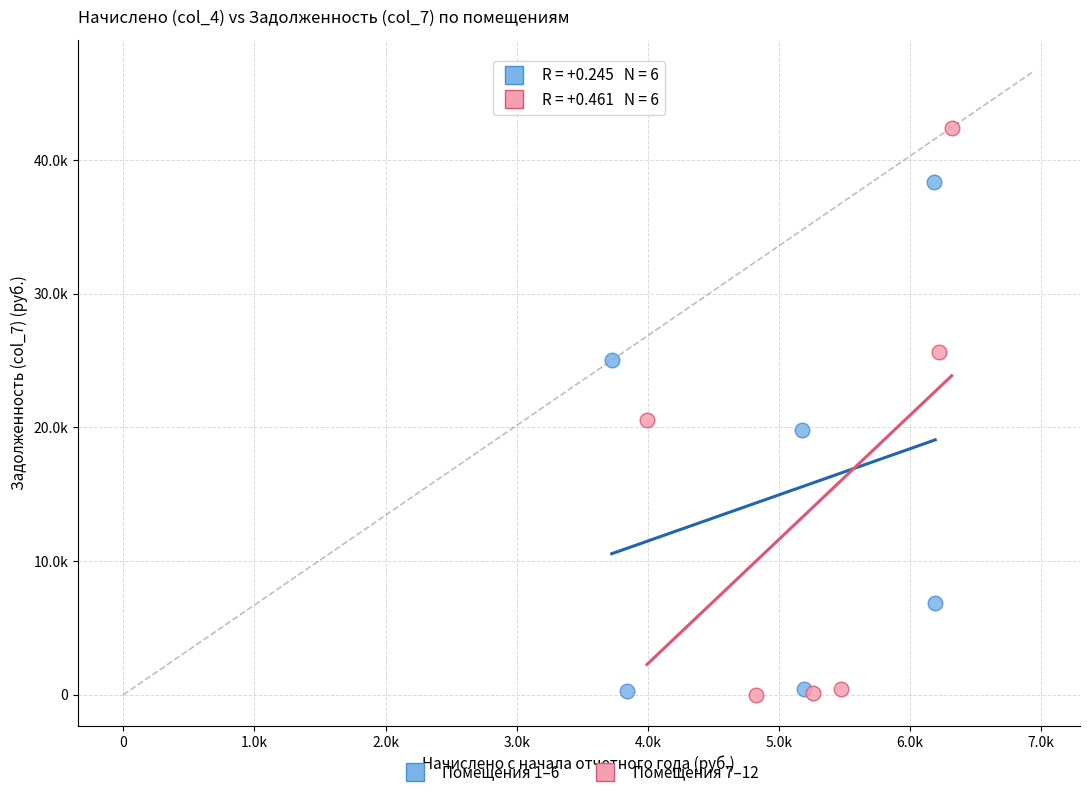

Which series contains the highest Y value?

Помещения 7–12